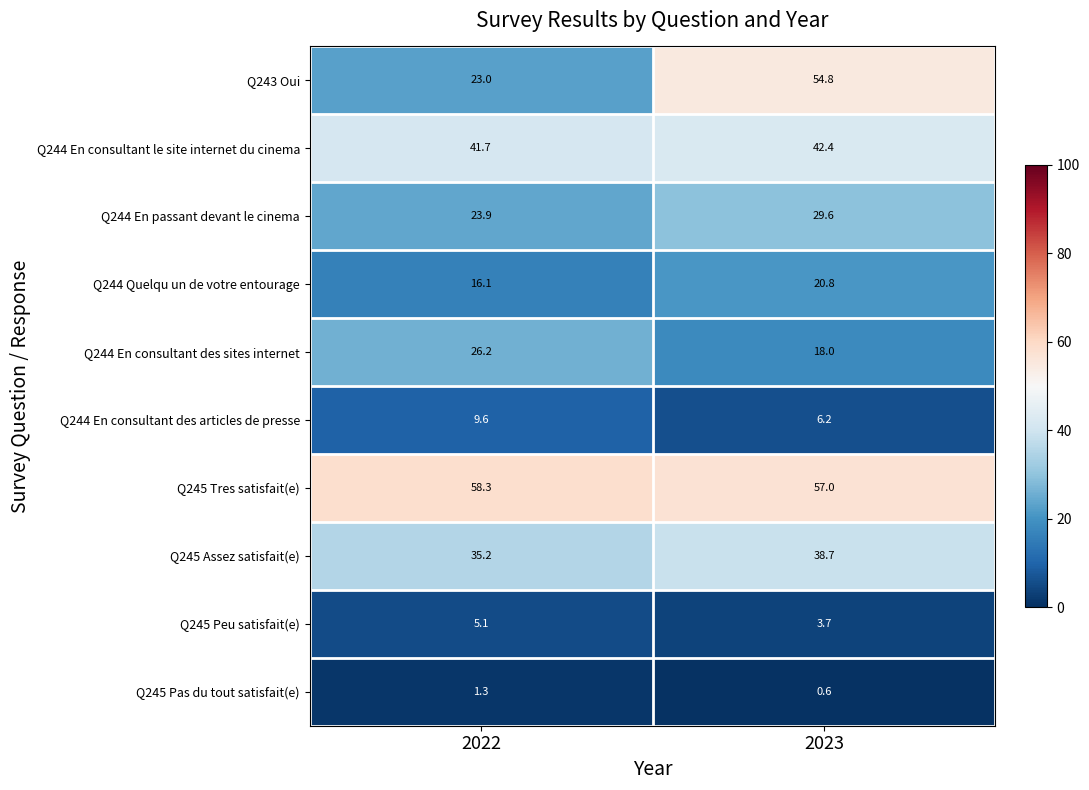

What is the spread (max minus min) of values at 2022?

57.0